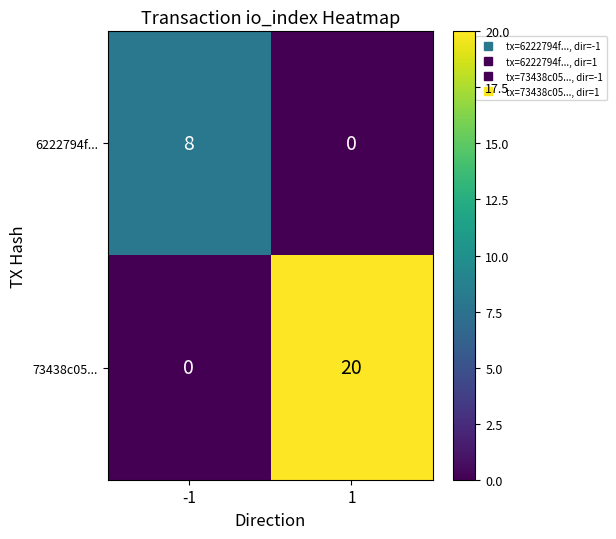

At how many categories does at least one series exceed 3?

2